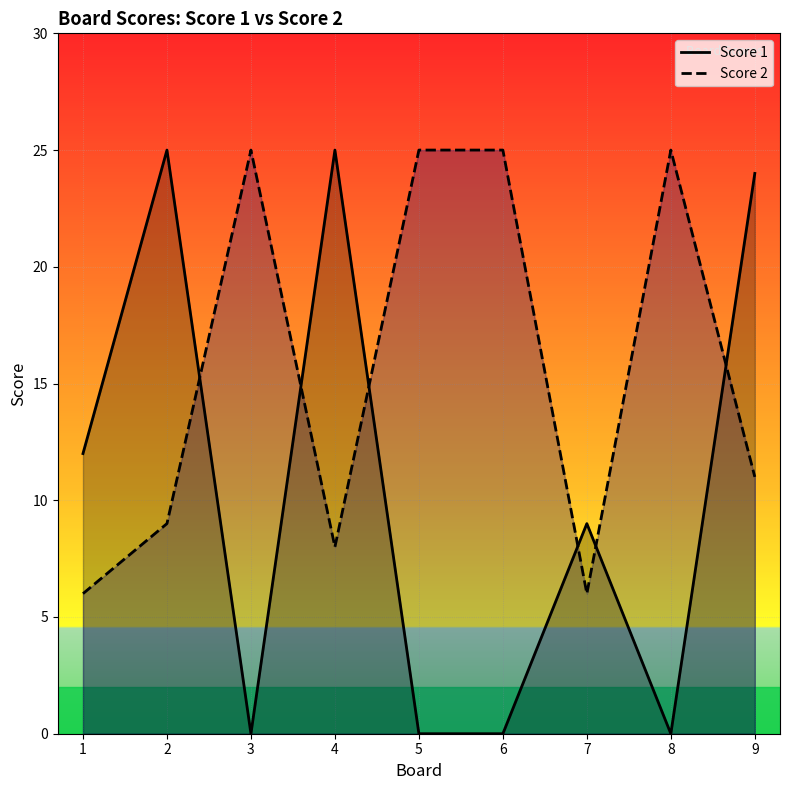

True or false: Score 2 has a value of 25 at 8.

True